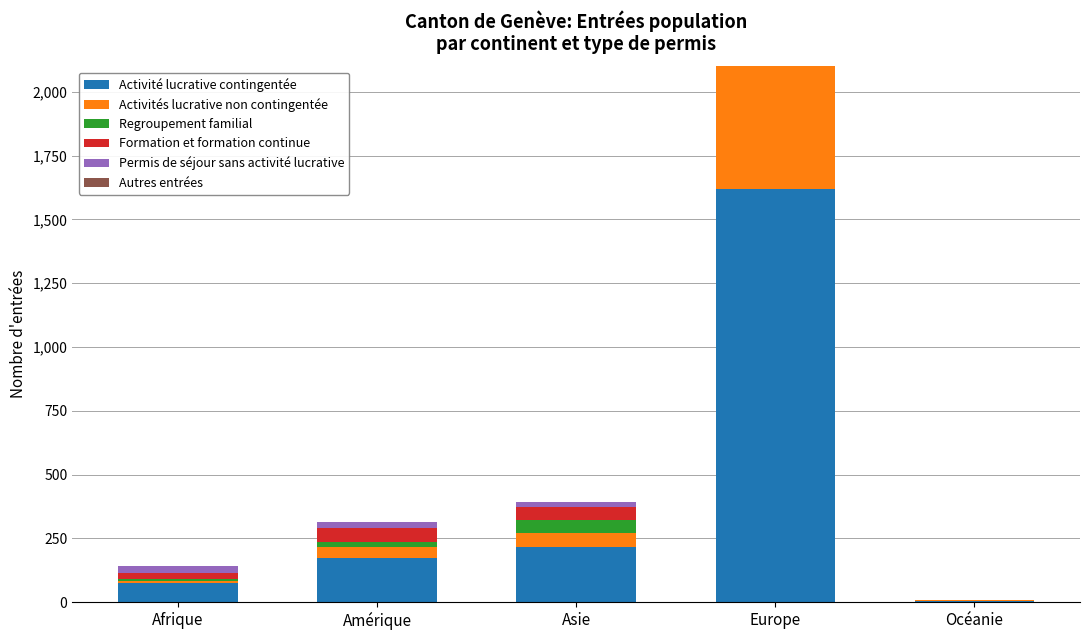

What is the label of the 5th bar from the right?

Afrique